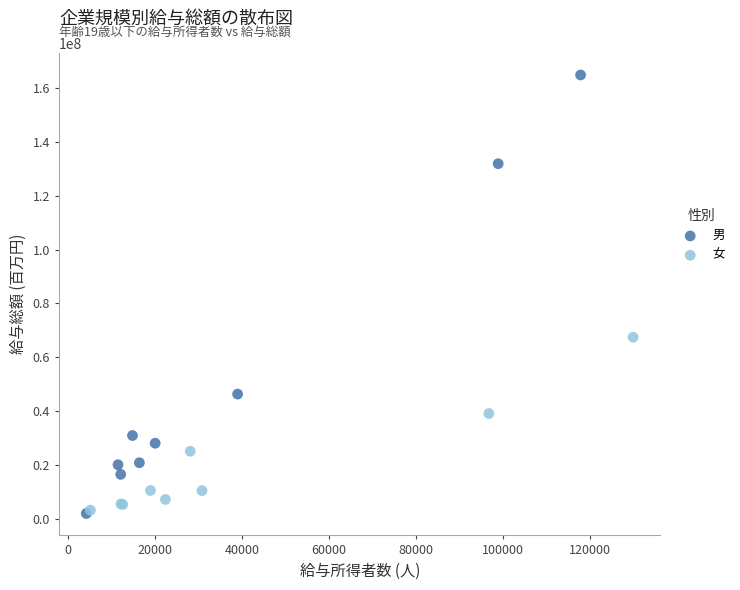

Which series contains the highest Y value?

男